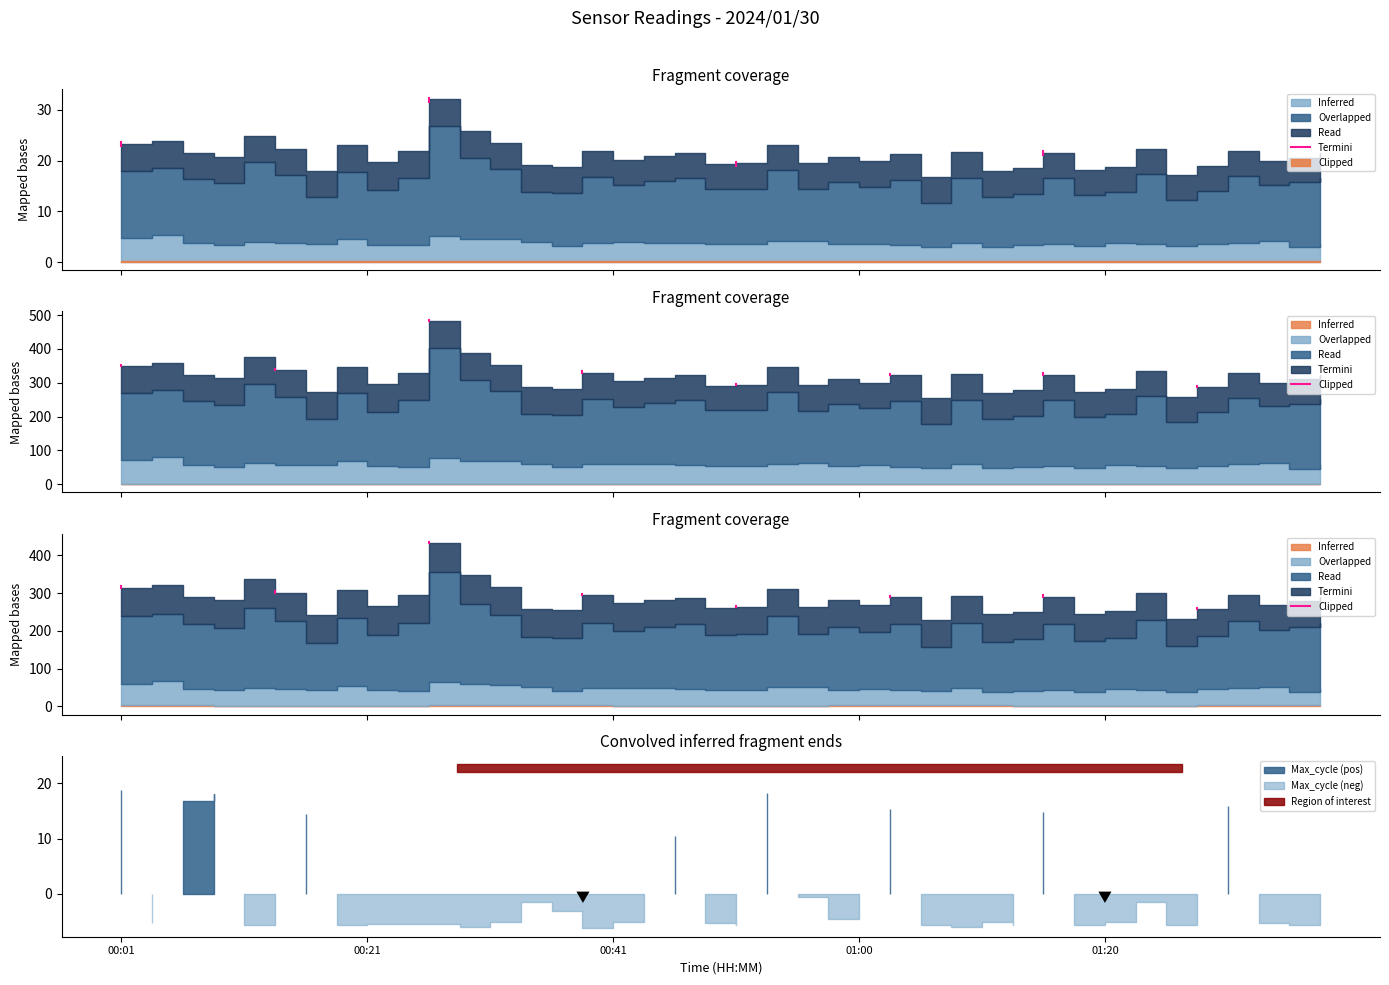

Which label corresponds to the largest value in the chart?

00:01